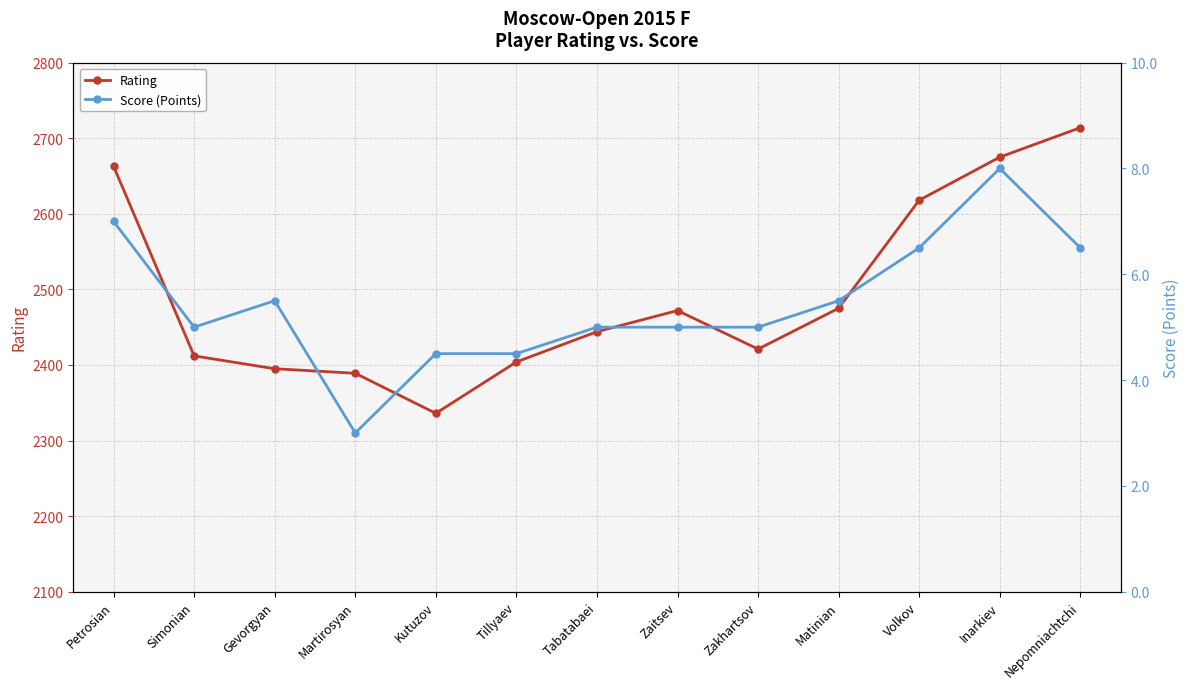

How many values in the Score (Points) series exceed 5?

6